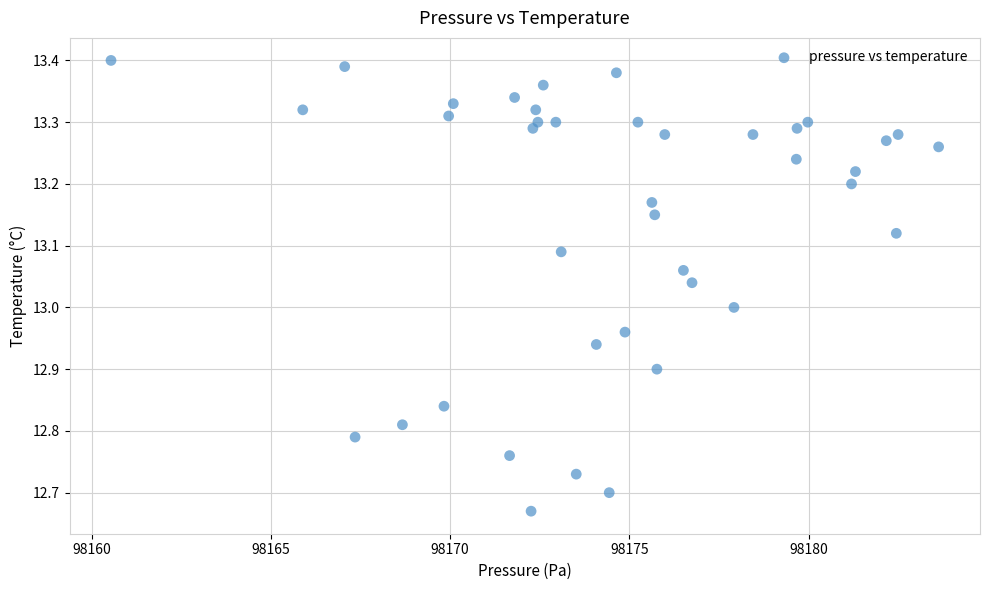

What is the range of X values (max minus min)?

23.1